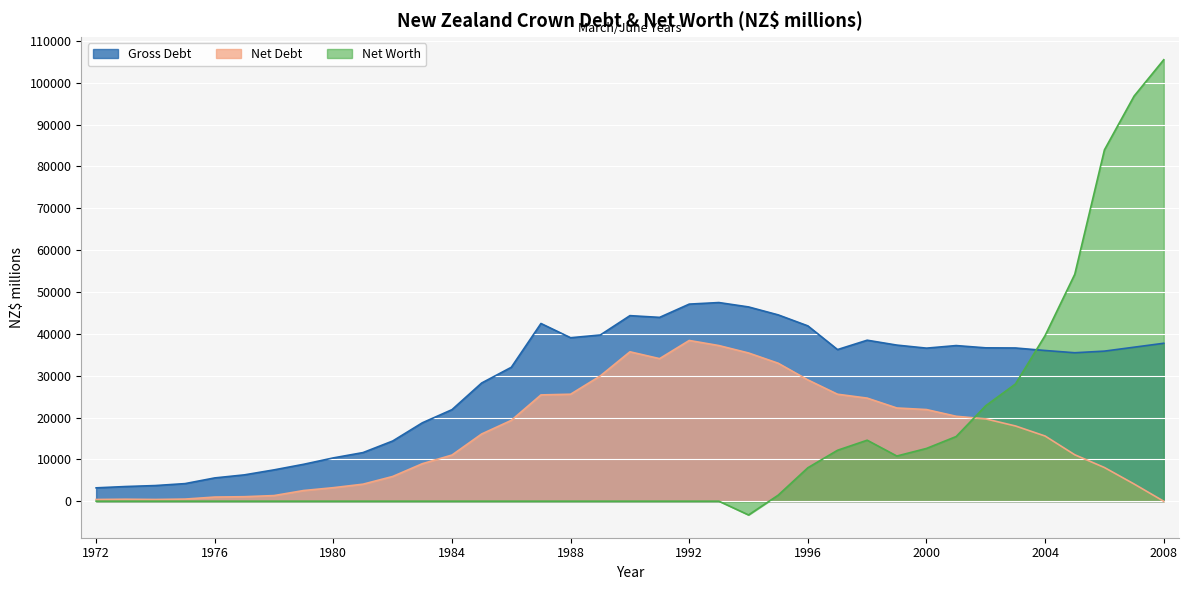

Reading right to left, list all the values displayed in this chart.

Gross Debt: 37745.0	36805.0	35866.9	35477.8	36017.3	36617.2	36650.5	37193.8	36580.0	37307.3	38474.8	36236.3	41900.7	44529.6	46429.0	47478.0	47105.0	43935.0	44347.0	39721.0	39068.0	42472.0	32002.2	28246.3	21878.7	18732.8	14381.4	11617.1	10346.4	8819.5	7483.8	6289.2	5557.9	4199.7	3734.5	3503.1	3186.5
Net Debt: -19.0	4109.0	8043.7	11093.0	15569.2	17976.7	19665.8	20293.0	21900.3	22274.8	24635.1	25561.8	28986.3	32969.5	35423.0	37196.0	38414.8	34071.7	35705.7	29933.6	25567.0	25399.5	19317.9	16063.1	11029.4	8959.4	5903.4	4063.7	3226.4	2548.3	1339.3	1069.4	985.8	501.0	408.7	467.0	405.1
Net Worth: 105514.0	96827.0	83971.0	54240.5	39595.0	28012.3	22824.6	15450.2	12605.1	10793.0	14573.6	12167.1	7991.2	1438.8	-3295.0	0.0	0.0	0.0	0.0	0.0	0.0	0.0	0.0	0.0	0.0	0.0	0.0	0.0	0.0	0.0	0.0	0.0	0.0	0.0	0.0	0.0	0.0